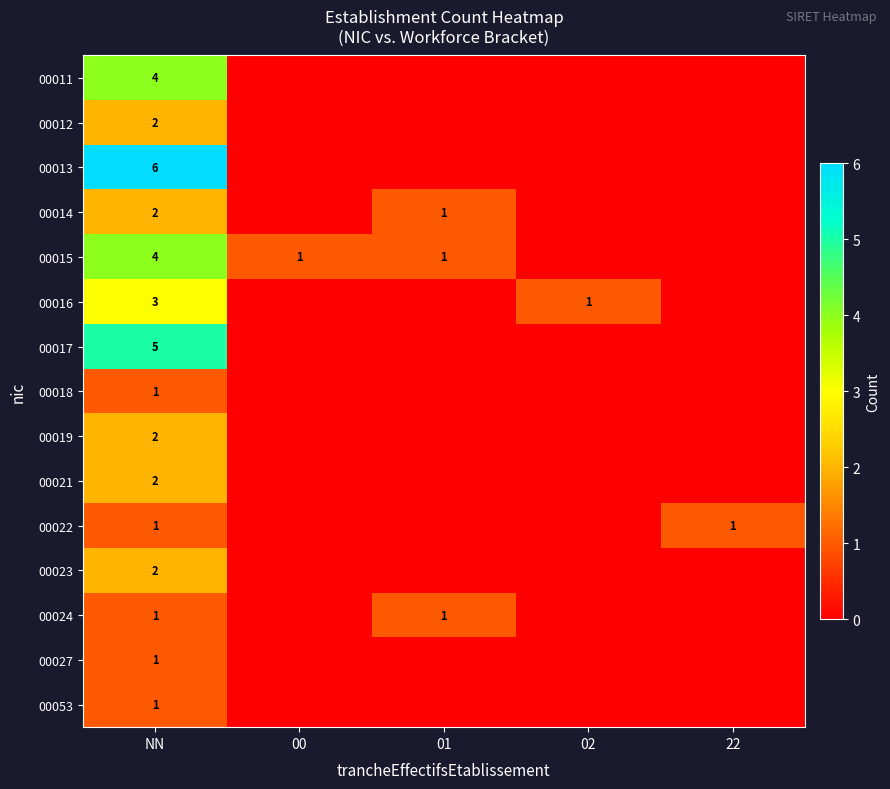

What is the difference between the highest and lowest values at NN?

5